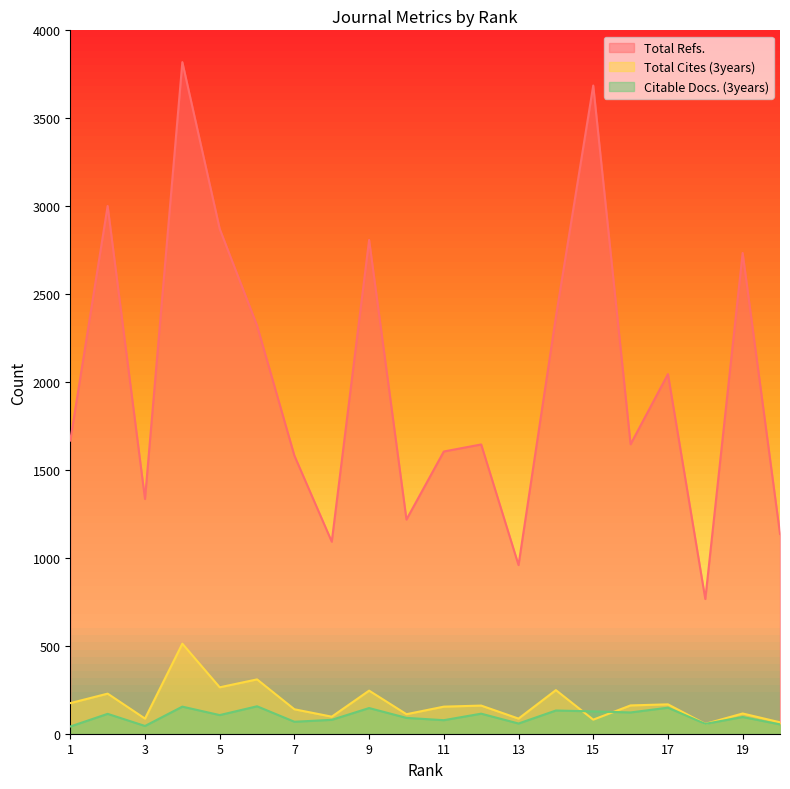

What is the spread (max minus min) of values at 1?

1626